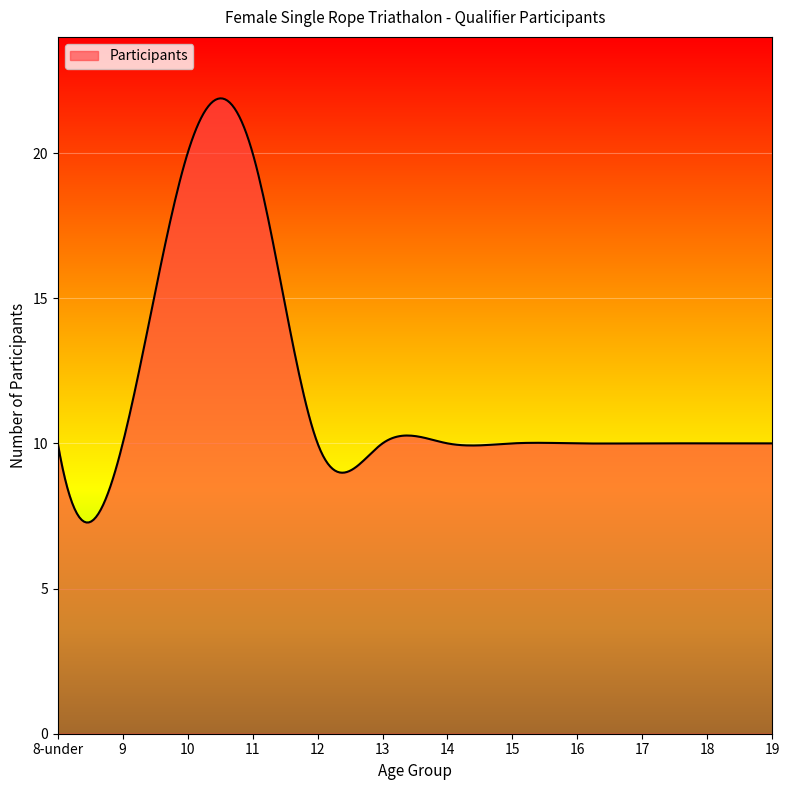

What is the difference between the maximum and minimum values?

14.6